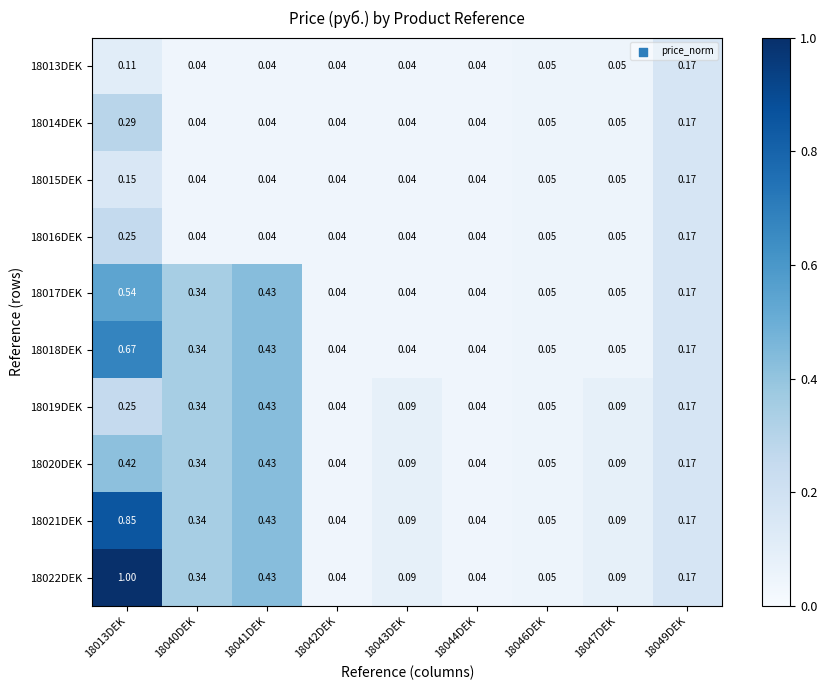

Is the value of 18013DEK at 18046DEK greater than the value of 18019DEK at 18049DEK?

No